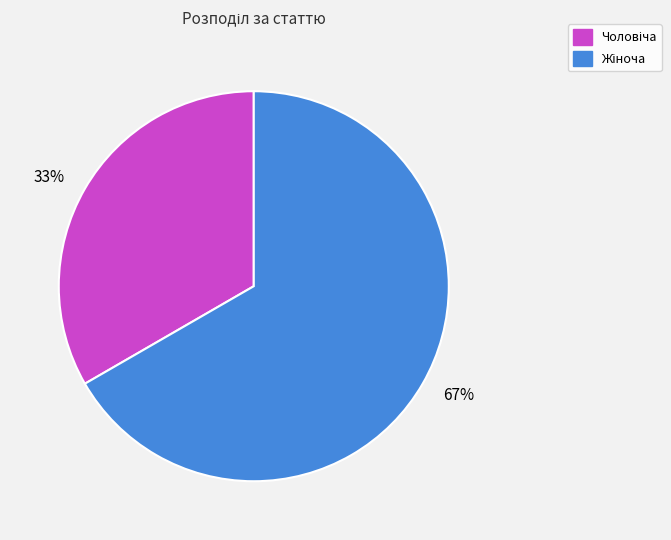

Does any single category account for the majority?

Yes